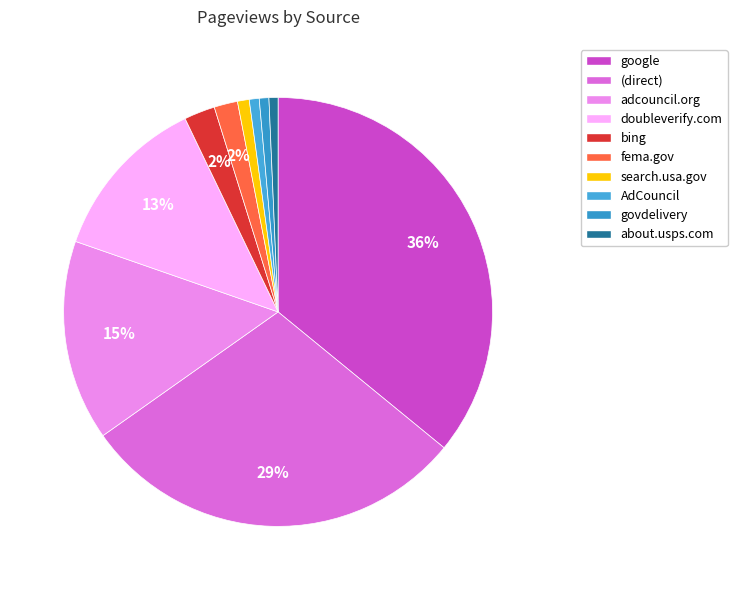

Which has a higher value, bing or doubleverify.com?

doubleverify.com